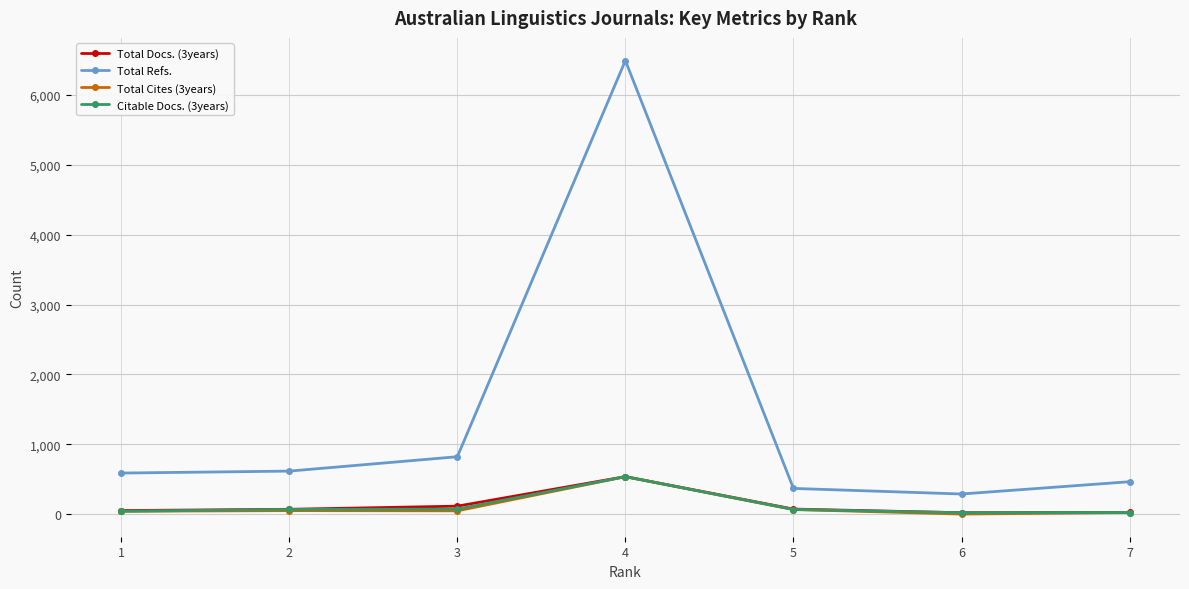

Which series has the largest range (max minus min)?

Total Refs.